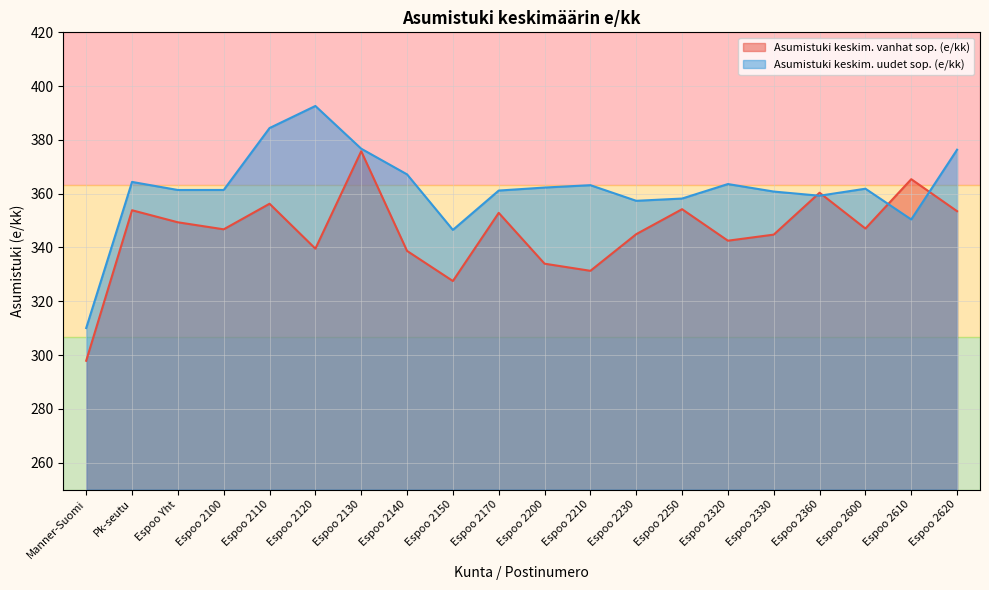

Reading right to left, what are all the values shown in this chart?

Asumistuki keskim. vanhat sop. (e/kk): 353.5	365.4	347.1	360.4	344.8	342.5	354.2	345.0	331.3	334.0	352.9	327.5	338.7	375.8	339.6	356.3	346.8	349.4	353.9	297.9
Asumistuki keskim. uudet sop. (e/kk): 376.4	350.4	361.9	359.2	360.8	363.6	358.2	357.4	363.2	362.3	361.2	346.5	367.2	376.7	392.6	384.4	361.4	361.4	364.4	310.1